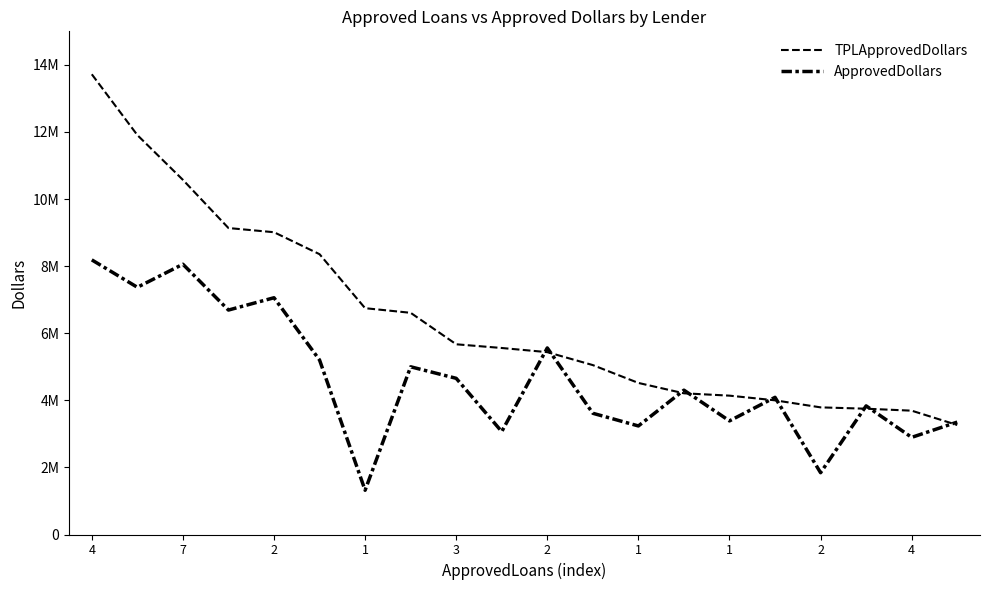

At which category is the sum across all series the highest?

4